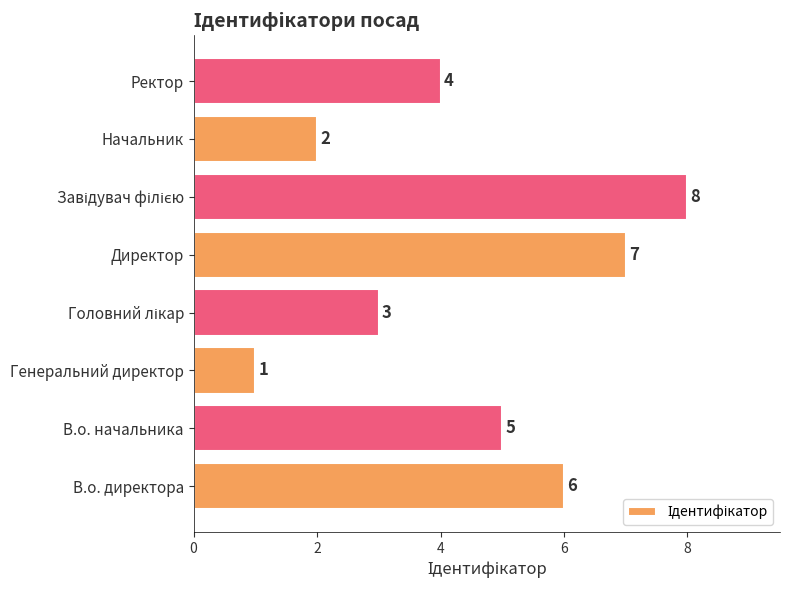

Which has a higher value, В.о. начальника or Начальник?

В.о. начальника